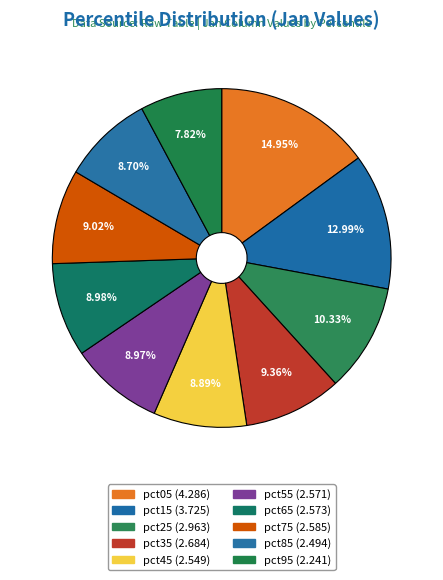

Is there any slice that represents more than half of the pie?

No